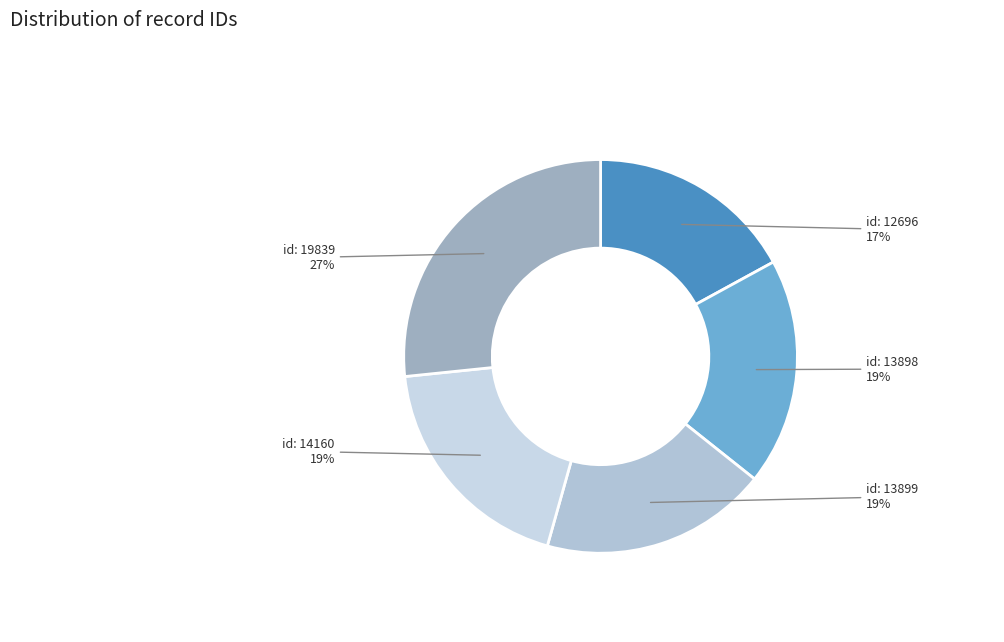

Count the number of slices in the pie.

5